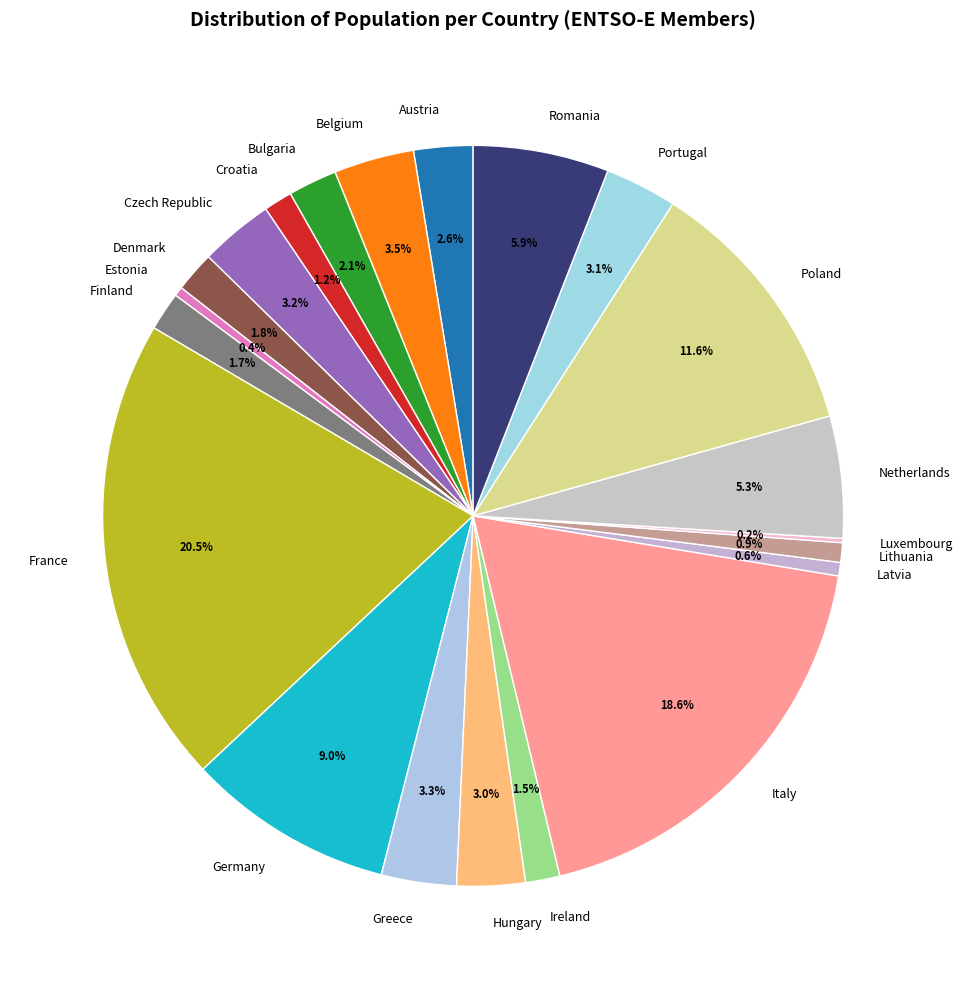

To the nearest percent, what is the difference between the largest and smallest slice percentages?

20%